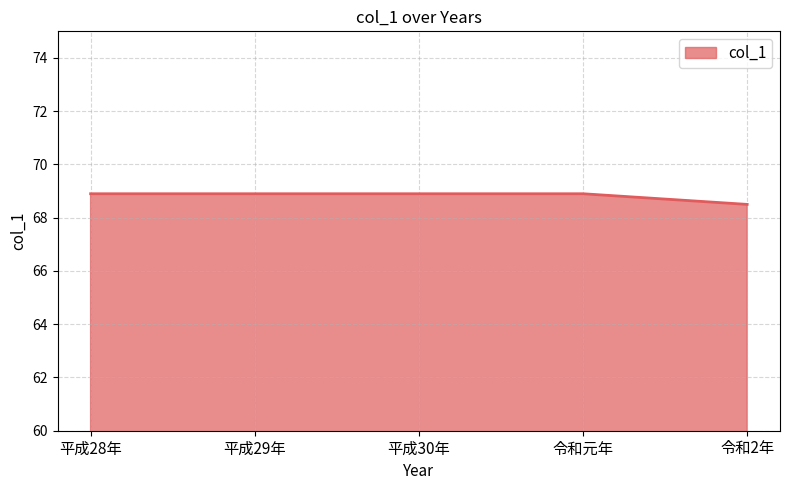

What position from the left is 平成30年?

3